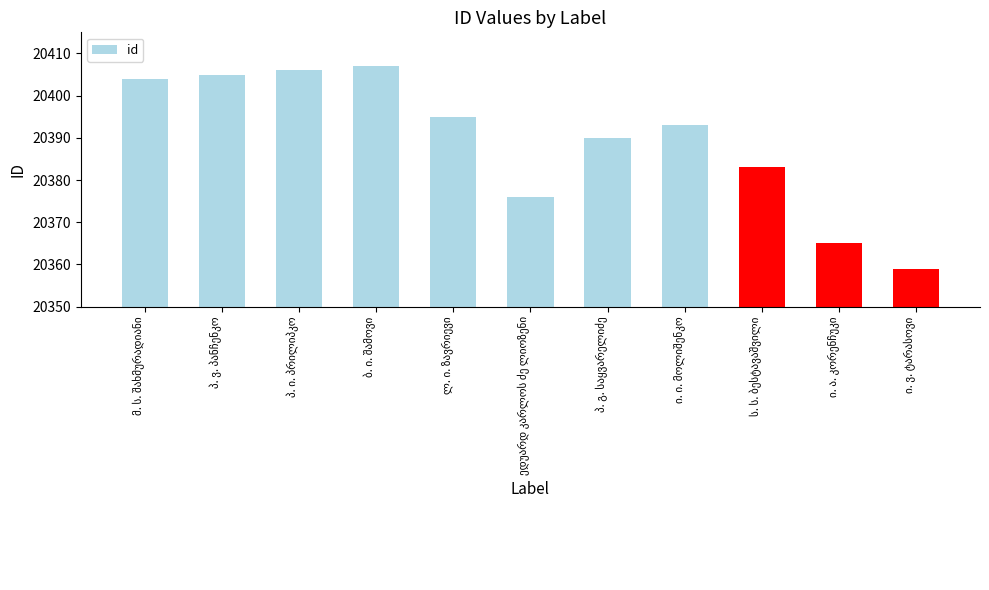

What is the value of the 2nd bar from the left?

20405